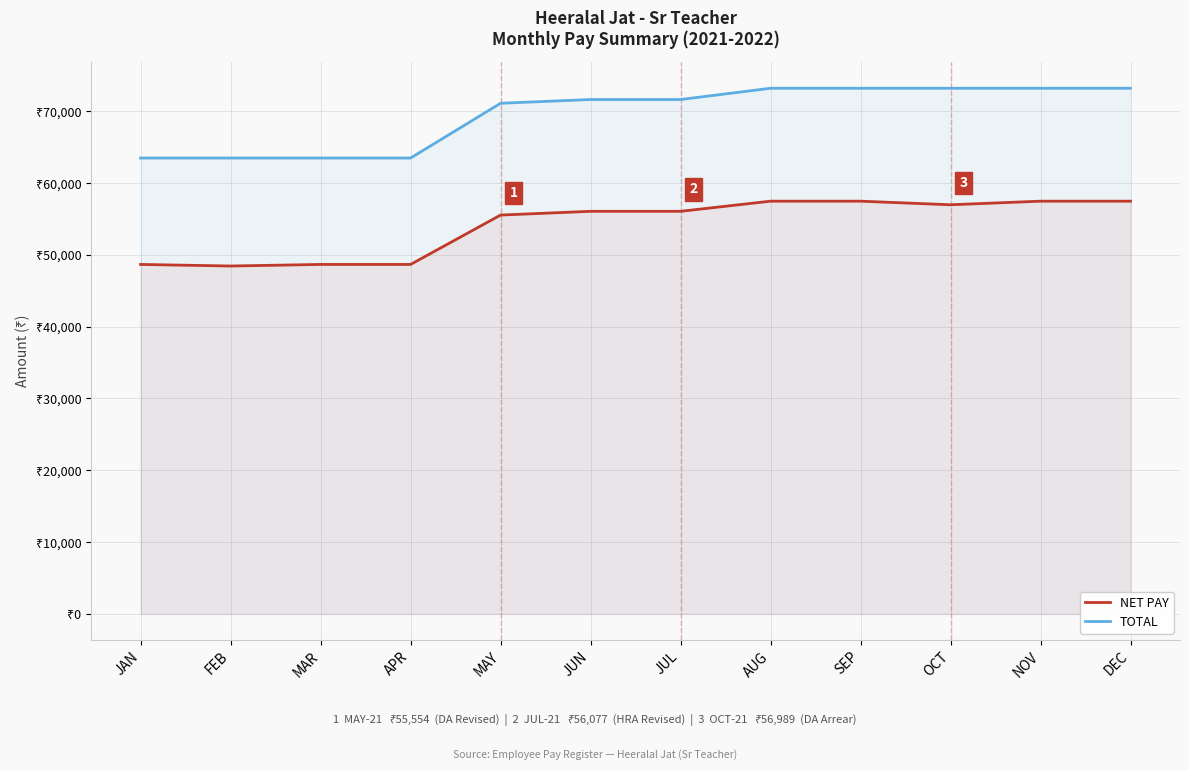

The value of NET PAY at SEP is 24348. True or false?

False